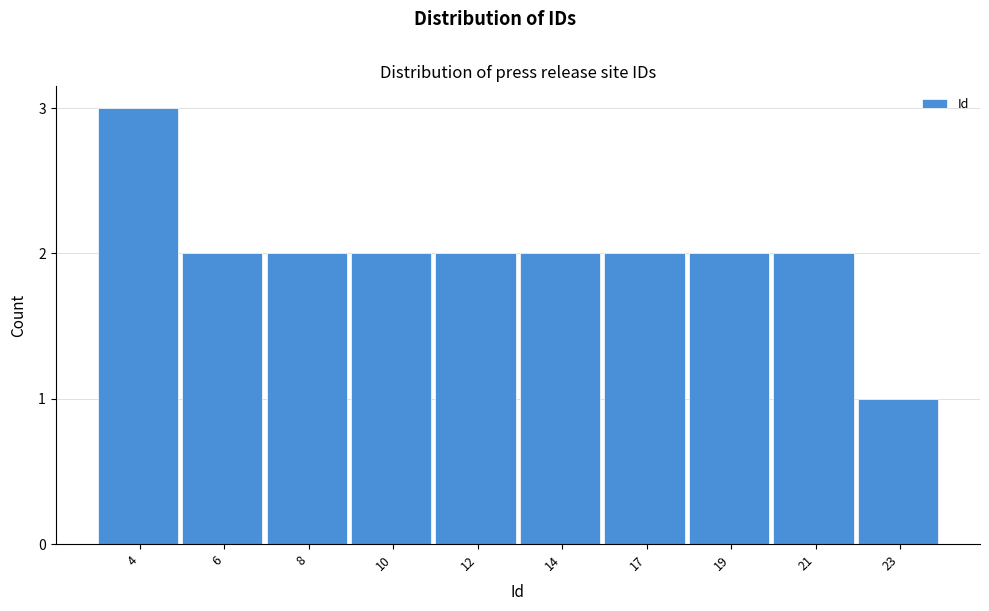

Reading left to right, list all the values displayed in this chart.

3	2	2	2	2	2	2	2	2	1